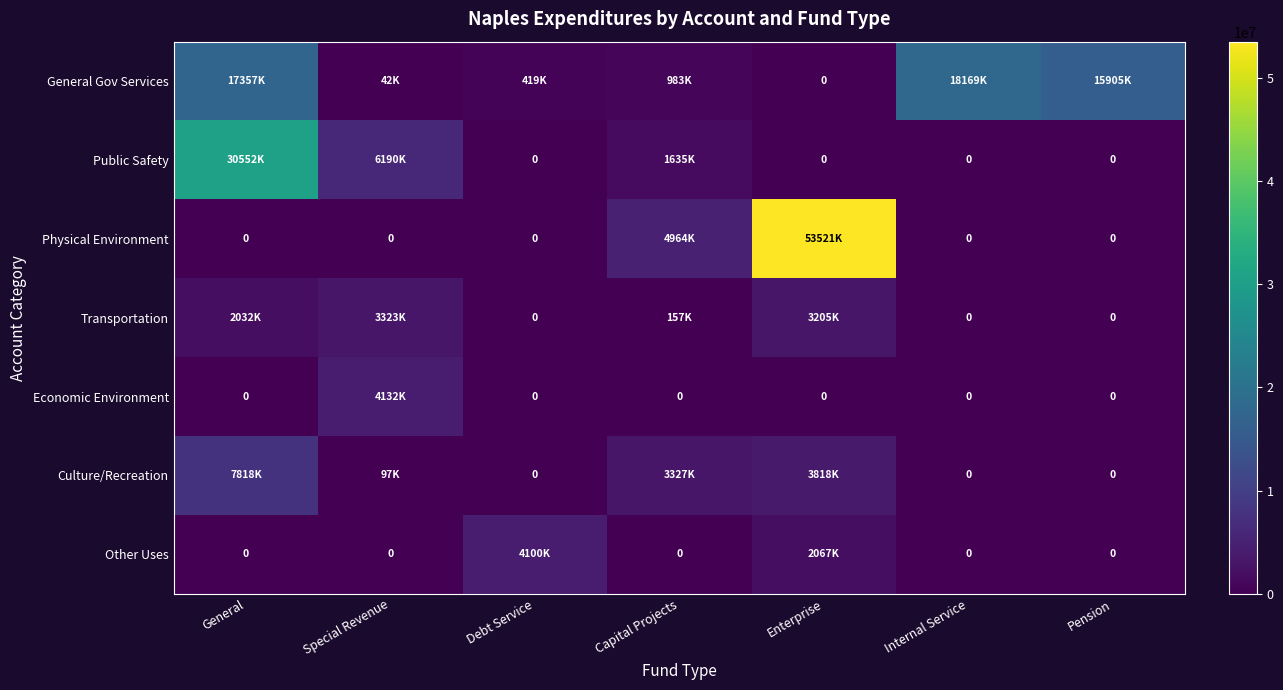

At how many categories does at least one series exceed 21777062?

2